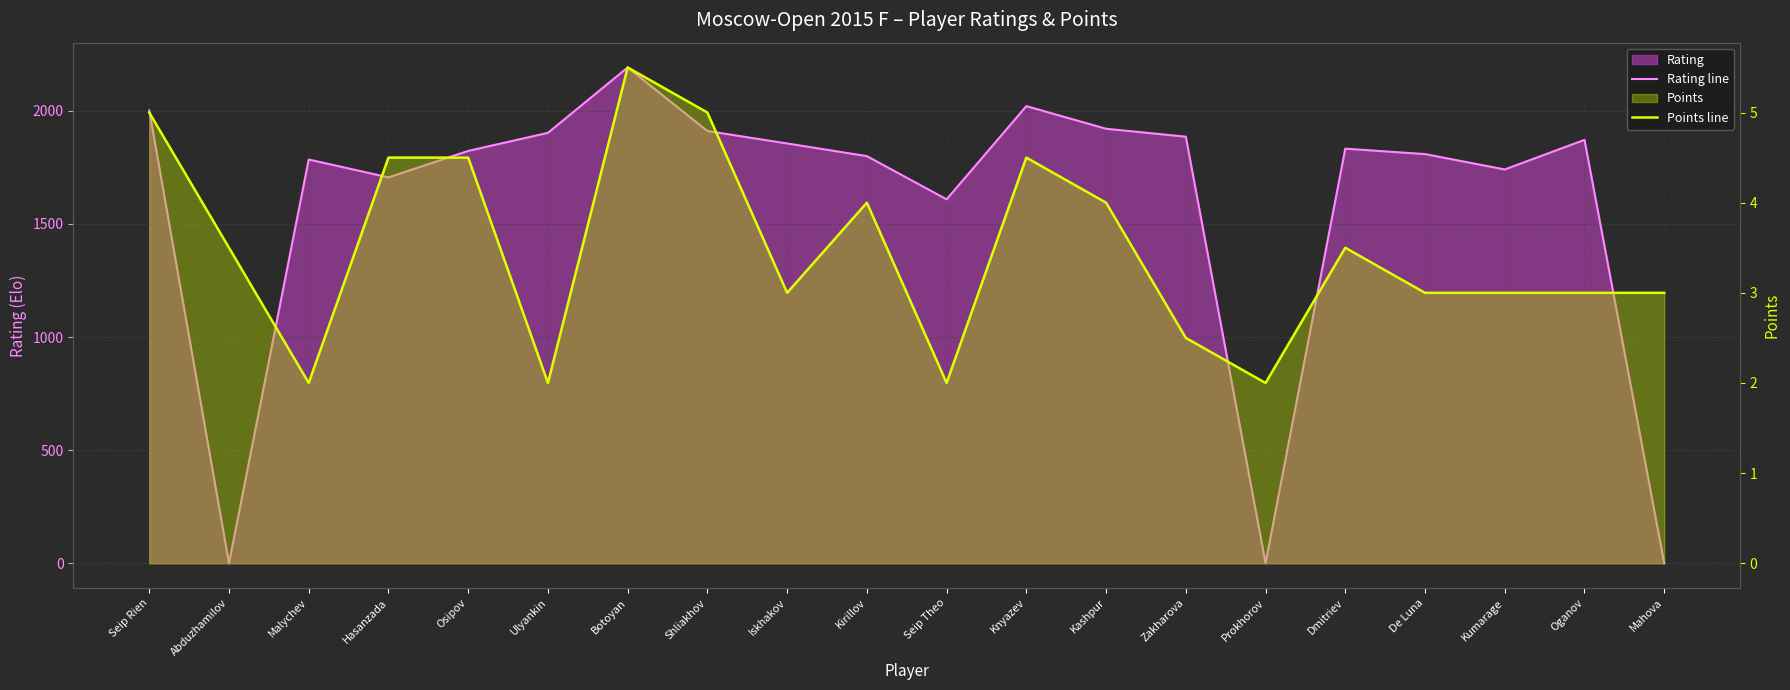

Is it true that Points line equals 2.5 at Zakharova?

True